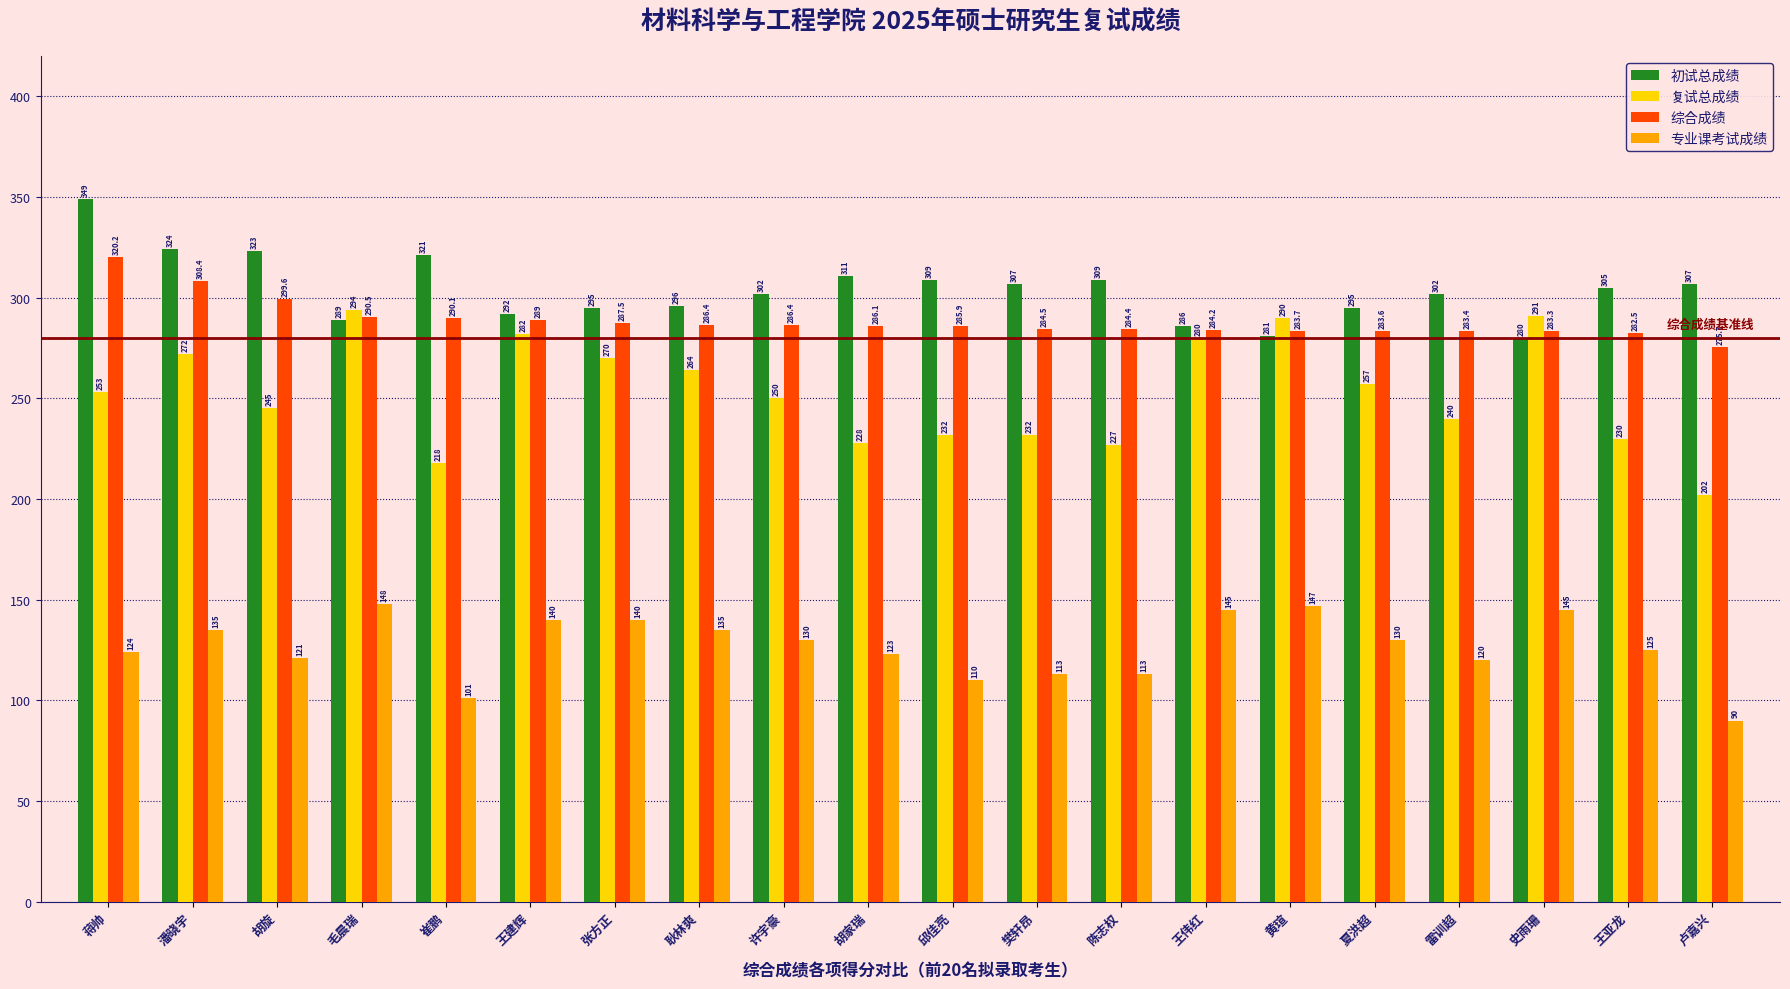

How many values in the 综合成绩 series exceed 286?

10